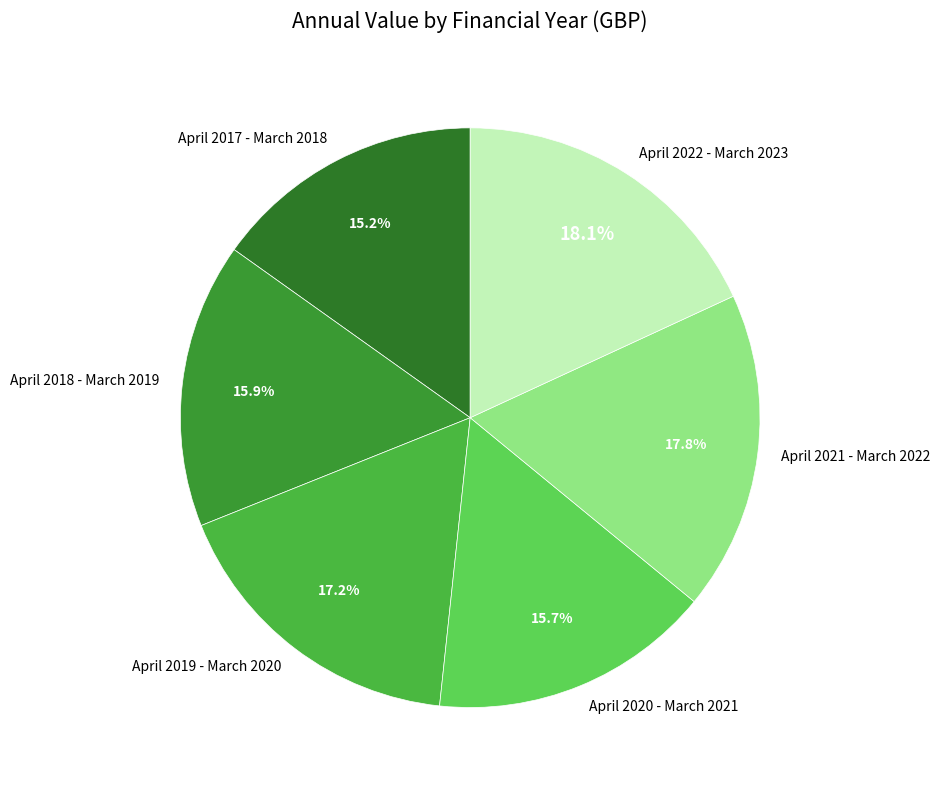

Which has a higher value, April 2019 - March 2020 or April 2017 - March 2018?

April 2019 - March 2020